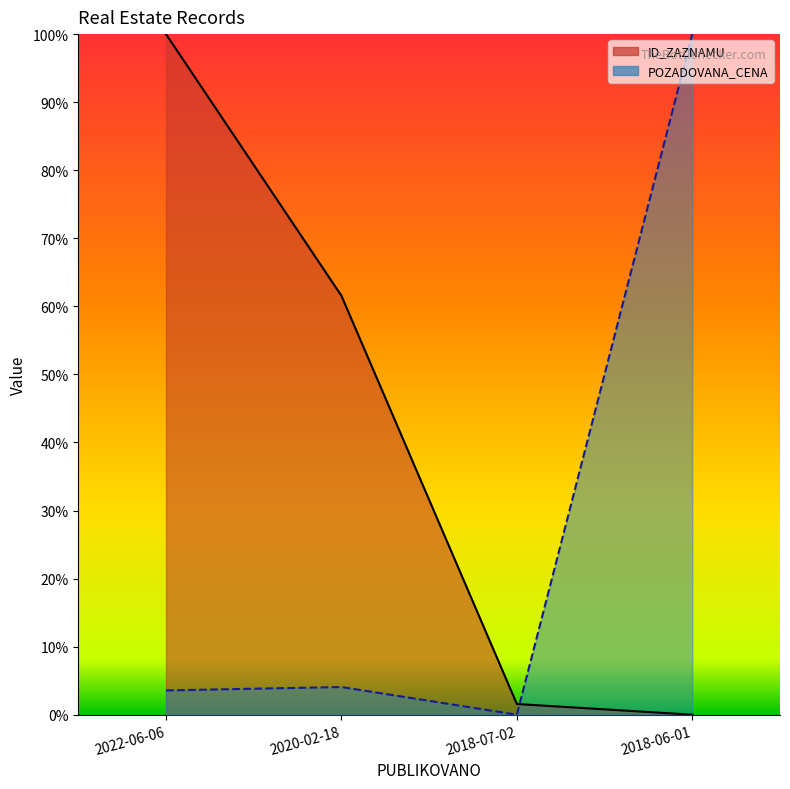

What is the sum of the POZADOVANA_CENA values at 2022-06-06 and 2018-06-01?

103.6